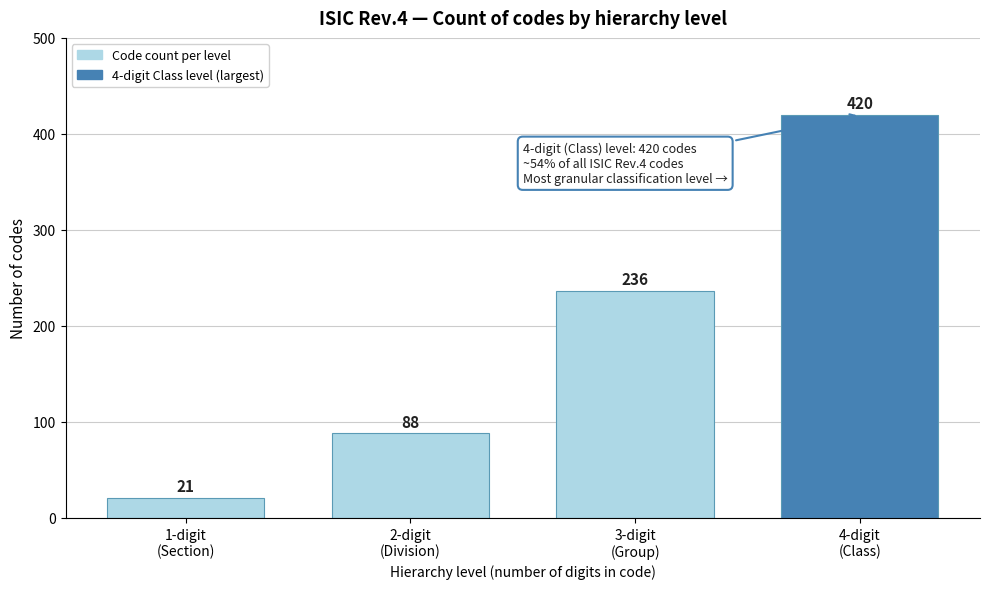

Reading left to right, what are all the values shown in this chart?

21	88	236	420